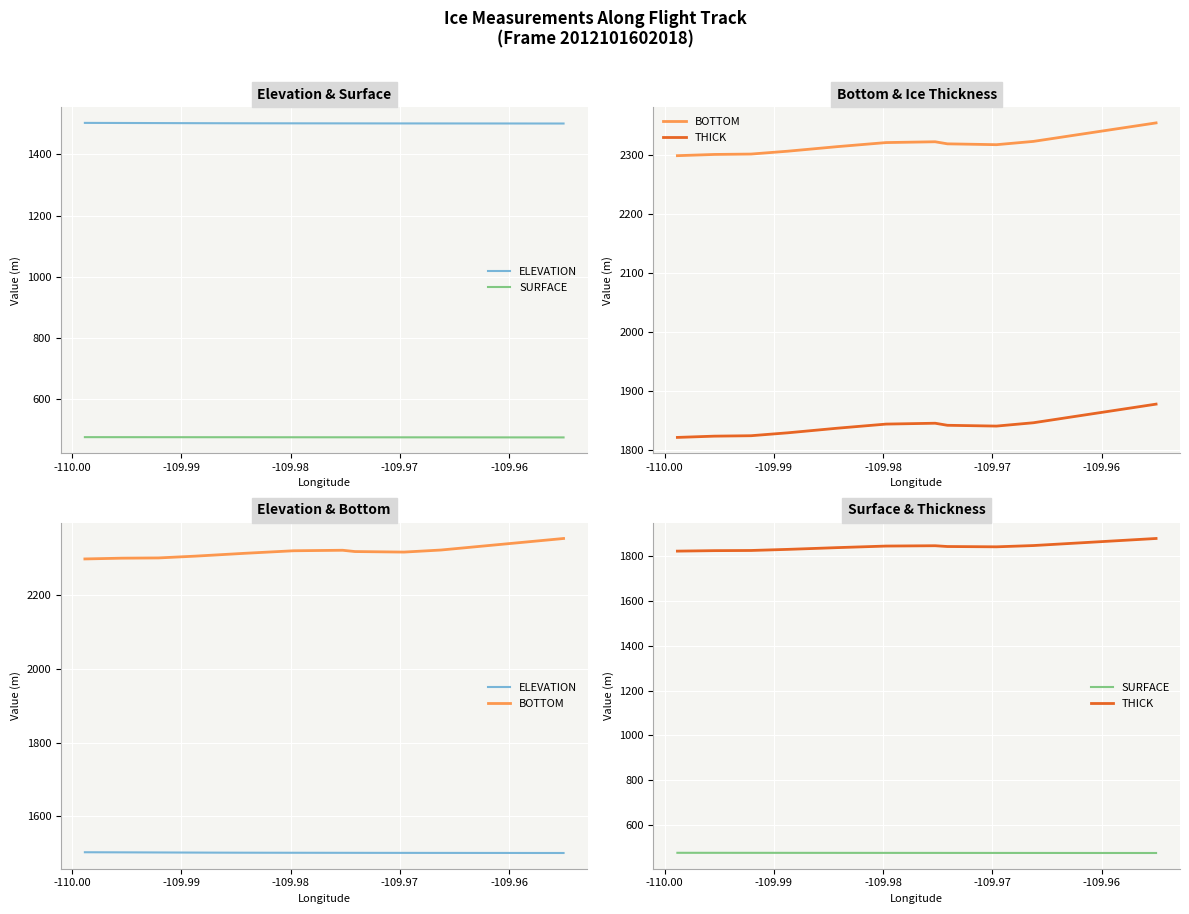

List the series in order of their overall mean, lowest first.

SURFACE, ELEVATION, THICK, BOTTOM